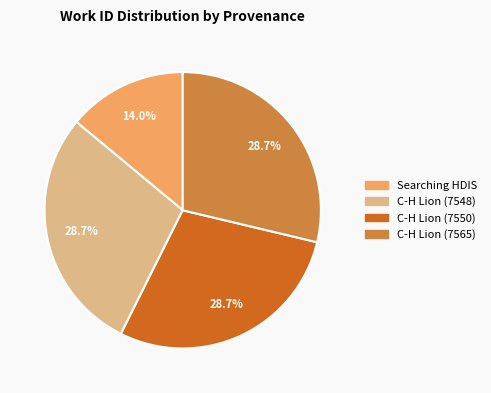

To the nearest percent, what is the combined percentage of C-H Lion (7548) and C-H Lion (7550)?

57%